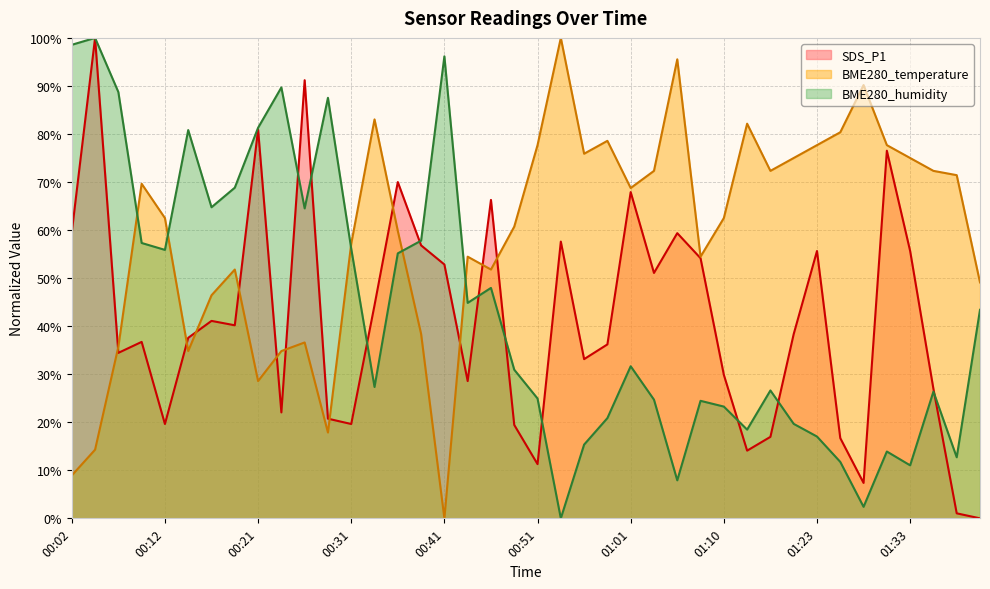

Which series has the largest total across all categories?

BME280_temperature